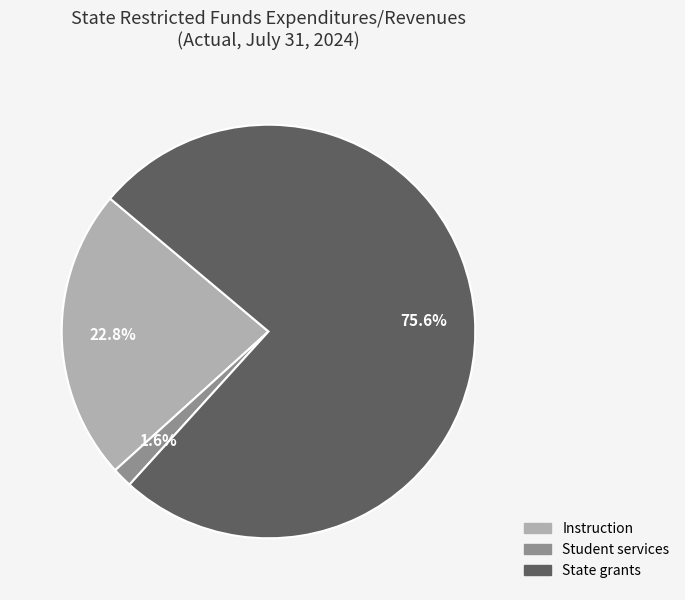

Is there any slice that represents more than half of the pie?

Yes